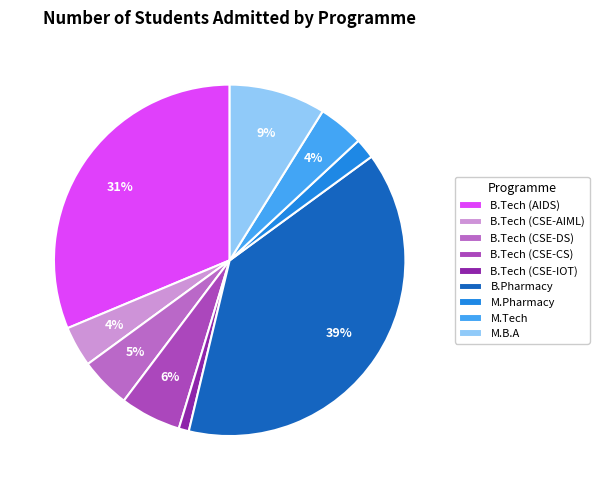

To the nearest percent, what is the average slice percentage?

11%